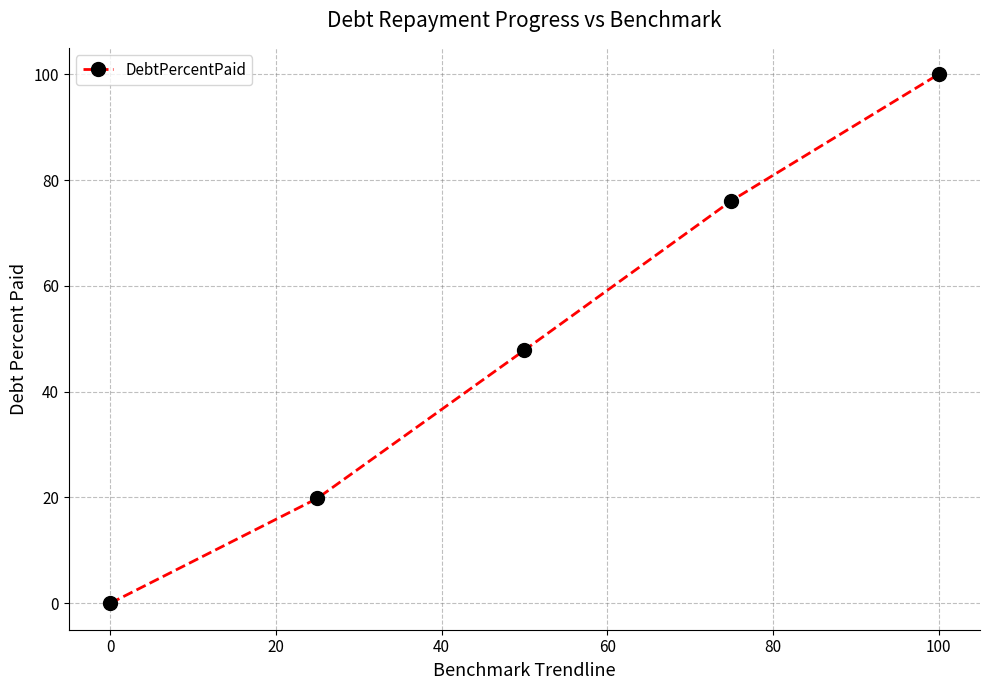

True or false: the data has more than 2 interior local peaks.

False